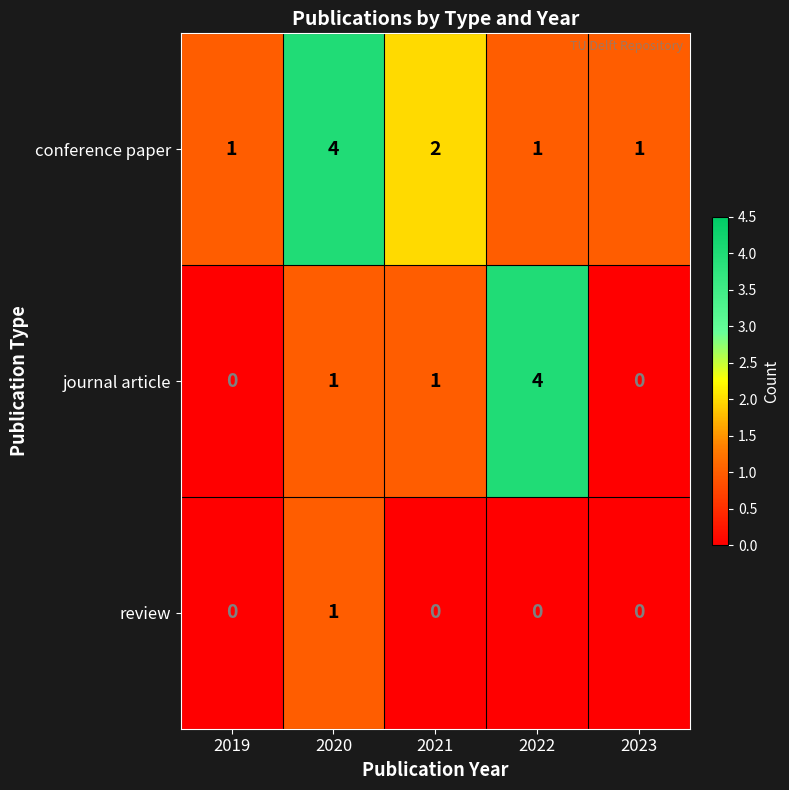

How many distinct data groups are displayed?

3